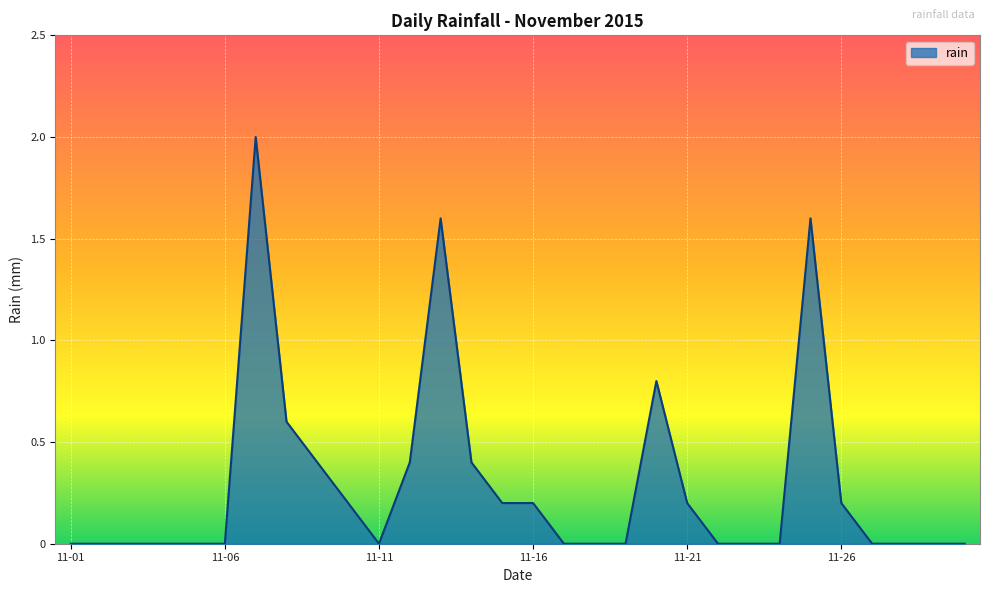

True or false: there are more than 1 points higher than both neighbors.

True